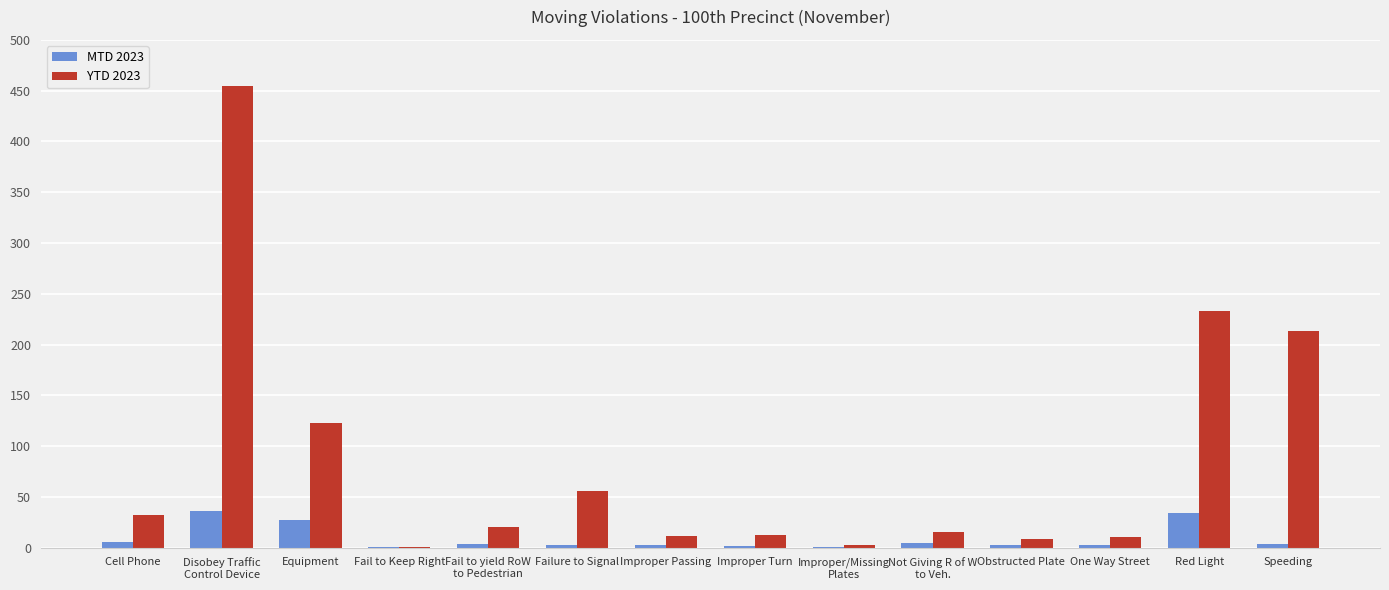

What is the maximum value shown in the chart?

455